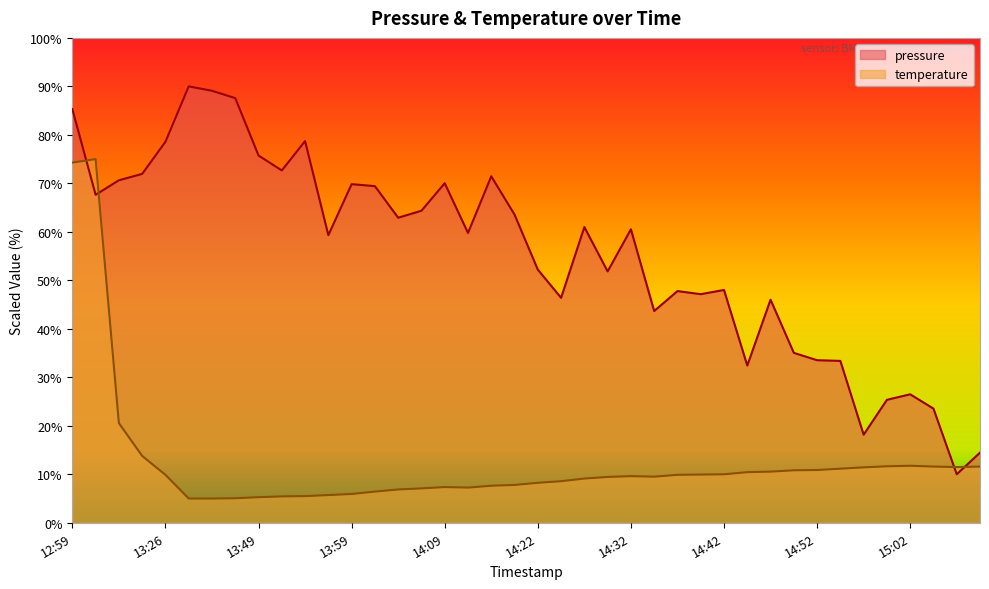

What is the label of the 4th point from the left?

13:23